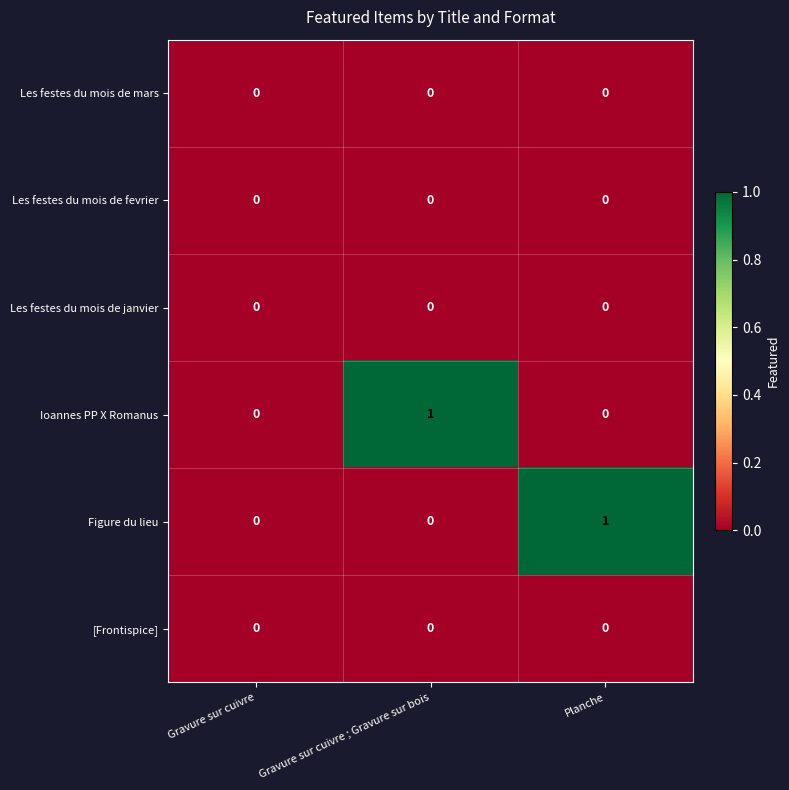

The [Frontispice] series shows 0 at Gravure sur cuivre. True or false?

True